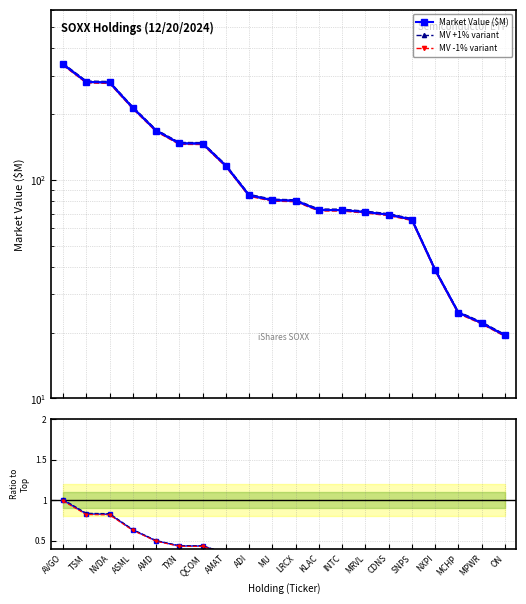

What is the label of the 11th point from the left?

LRCX